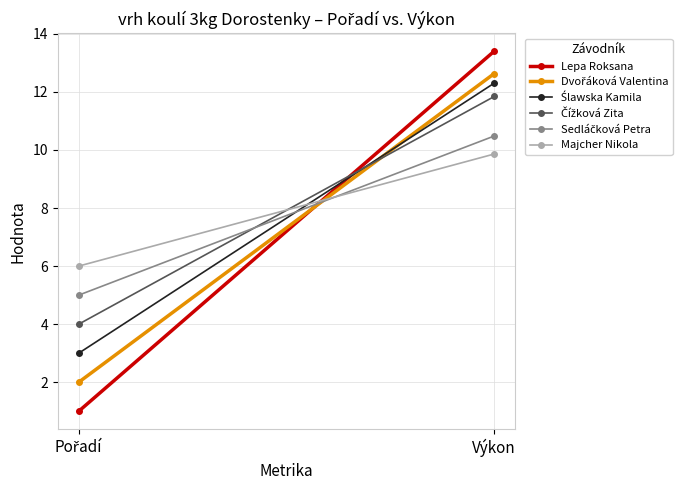

What is the difference between the Čížková Zita values at Výkon and Pořadí?

7.8